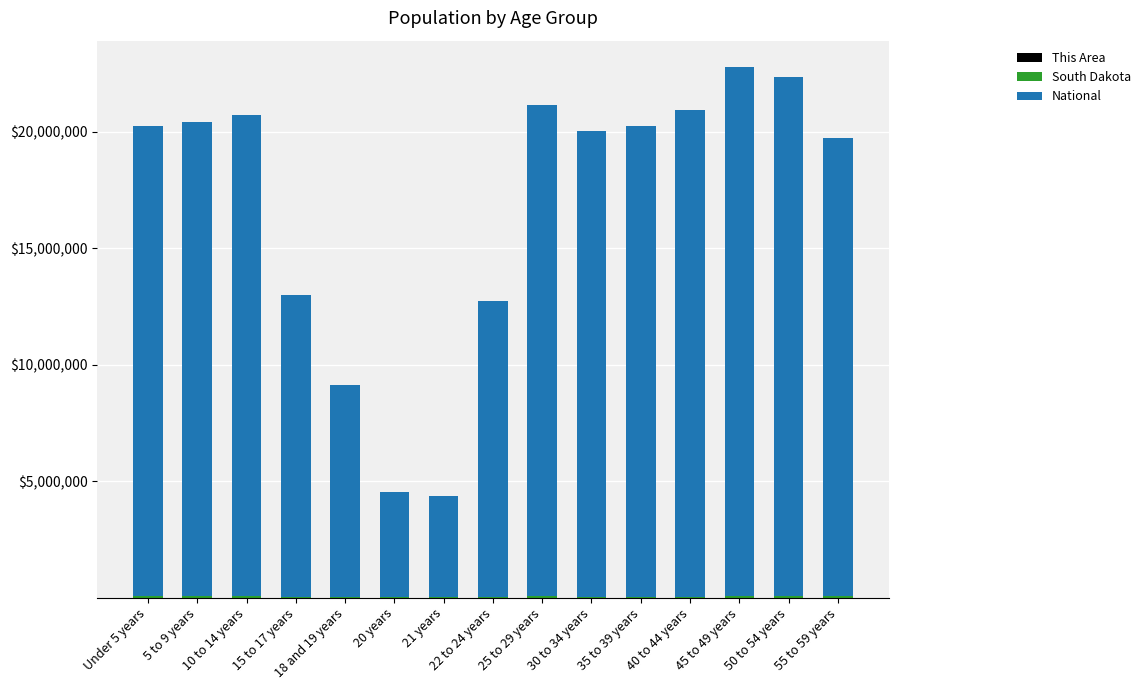

What position from the right is 21 years?

9